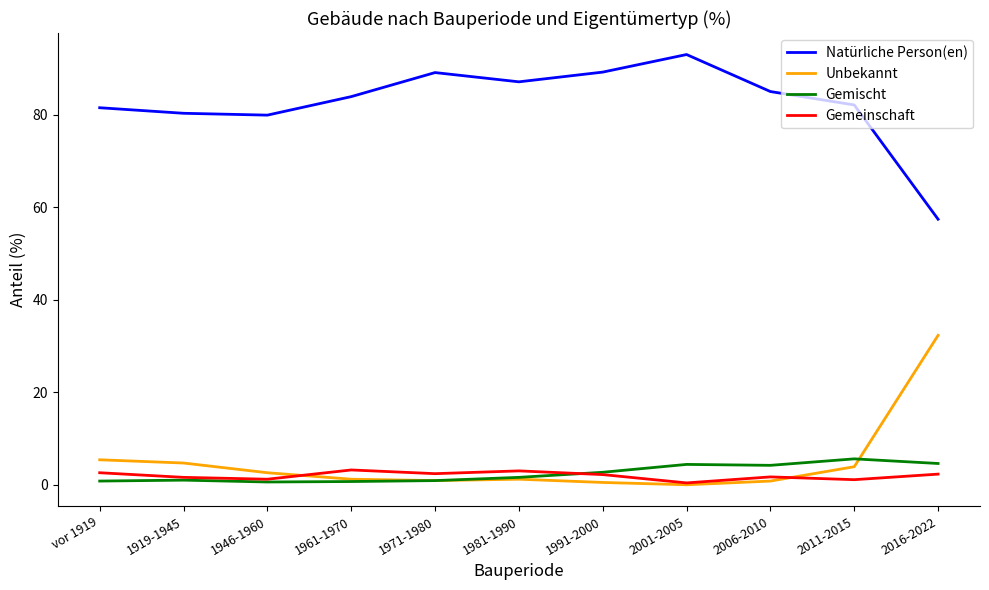

Rank the series by their maximum value, from lowest to highest.

Gemeinschaft, Gemischt, Unbekannt, Natürliche Person(en)